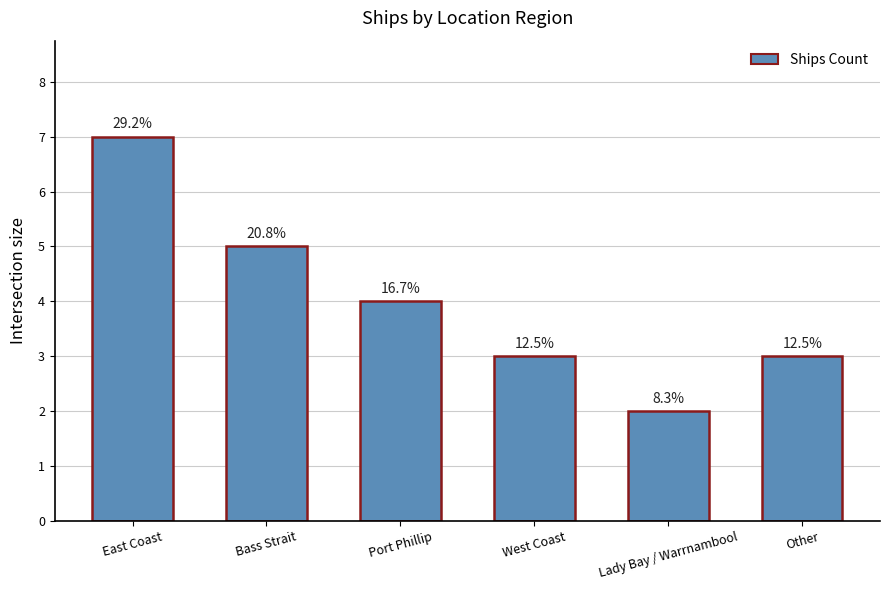

Are the bars horizontal?

No